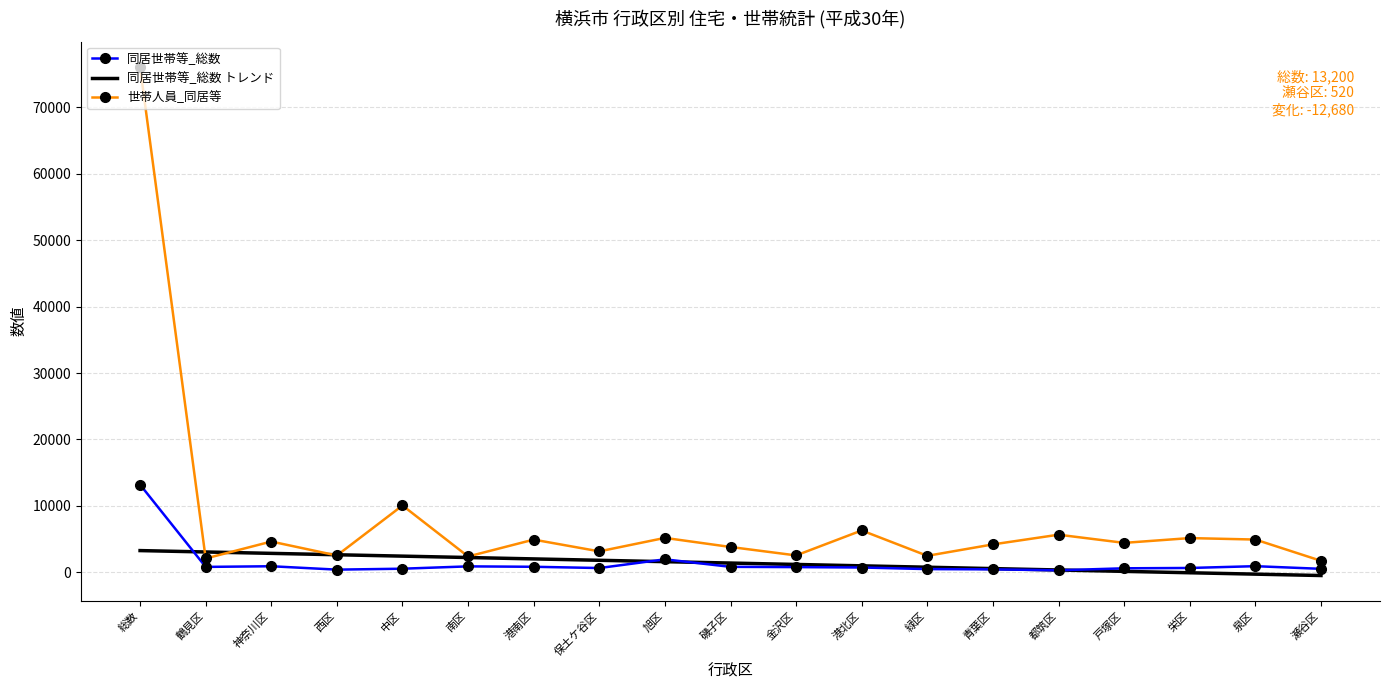

What is the sum of the 同居世帯等_総数 トレンド values at 瀬谷区 and 南区?

1735.8